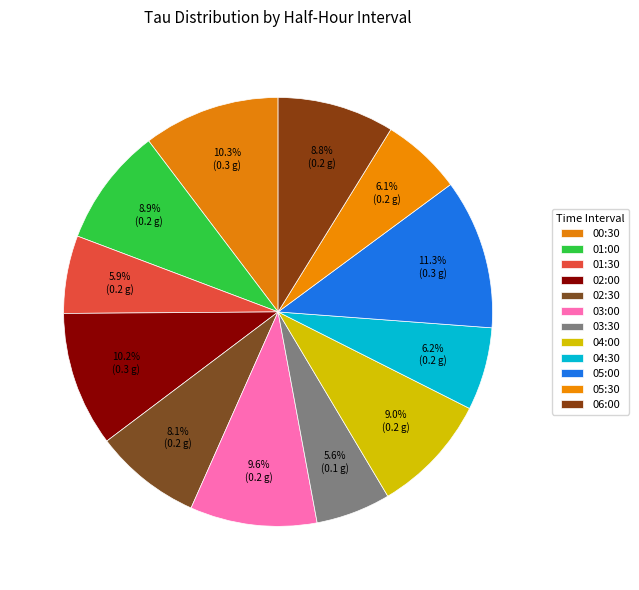

Which has a higher value, 01:00 or 04:00?

04:00